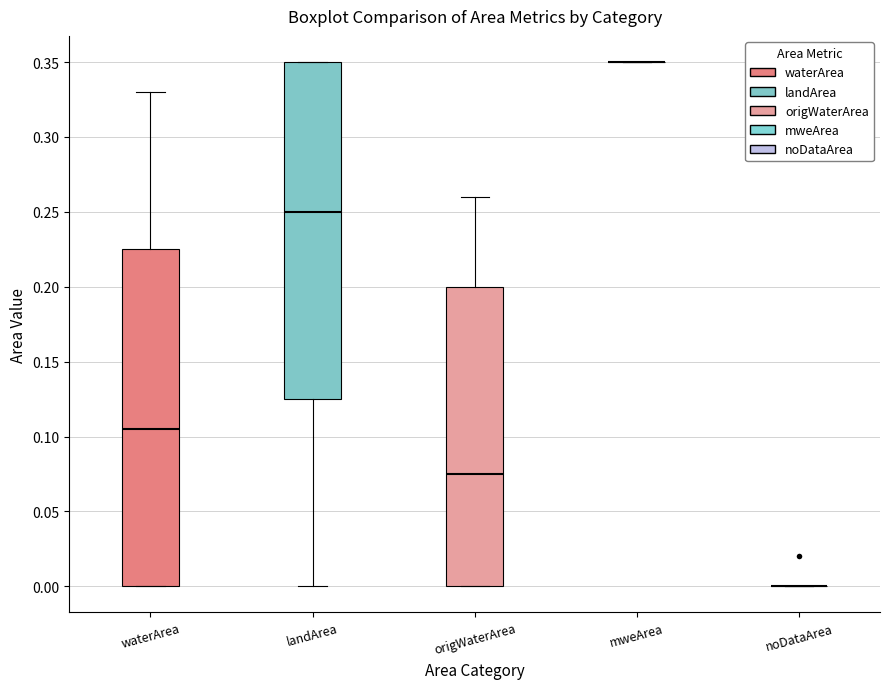

Where is the lower edge of the box for landArea on the y-axis? The values are not printed on the chart, so give them approximately, as read against the axis.

0.125